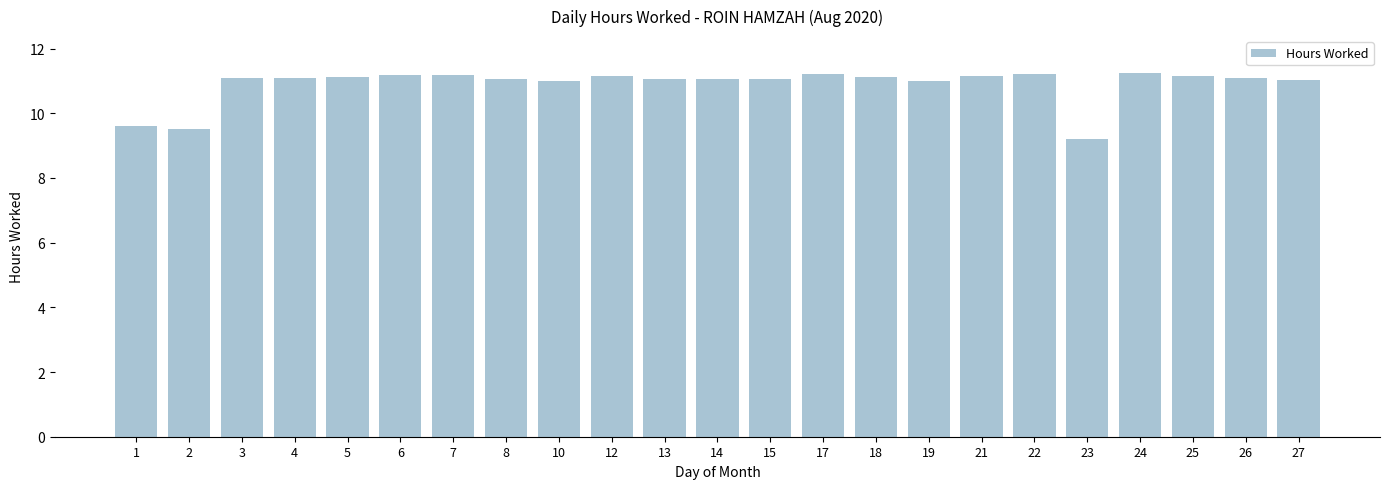

True or false: the data shows 11.1 at 13.

True